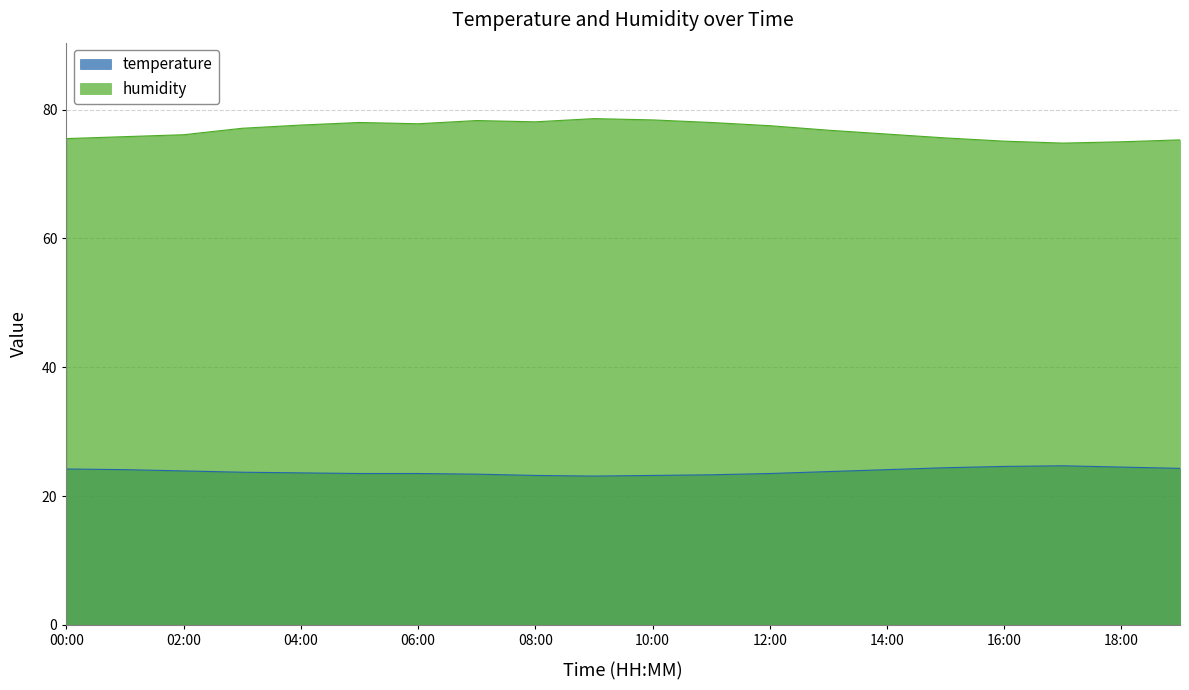

What is the difference between the humidity values at 00:00 and 02:00?

0.6